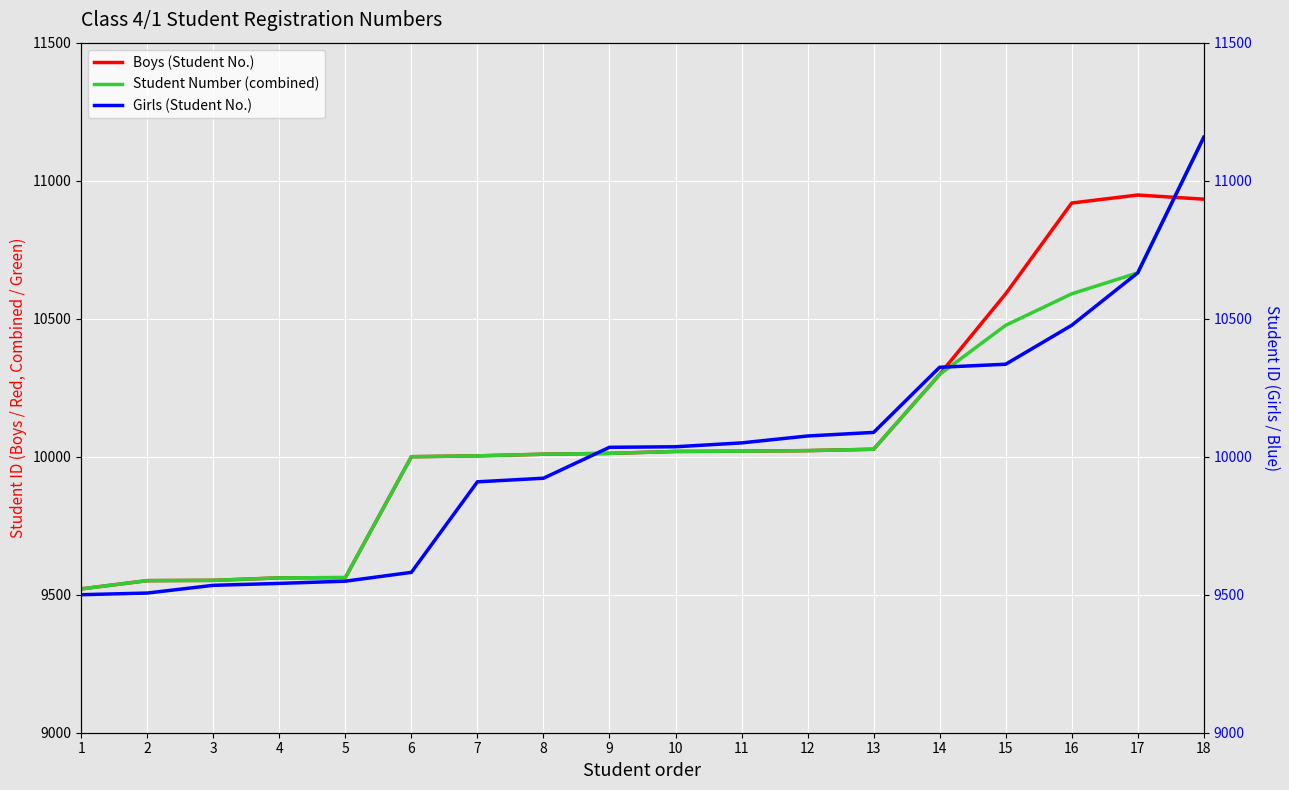

What is the difference between the maximum and minimum values in the Student Number (combined) series?

1636